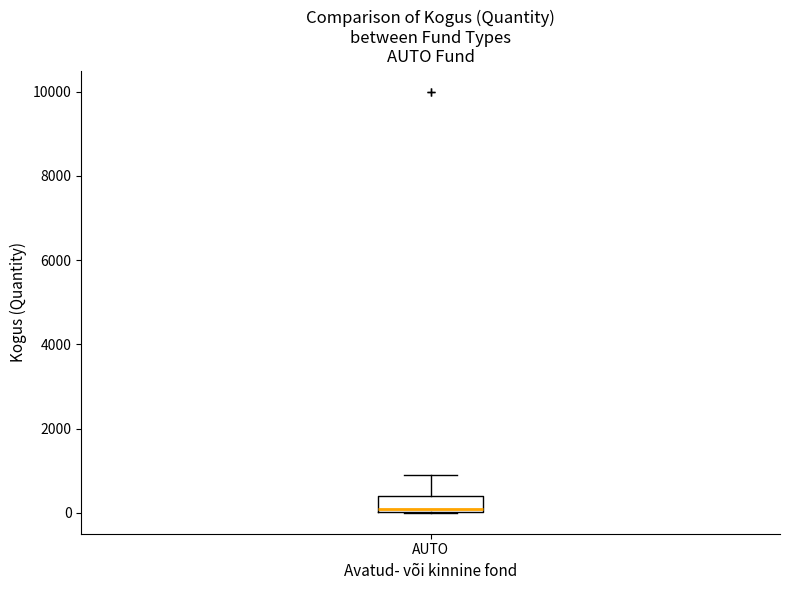

Transcribe this box plot: give where the median line is, the range the box spans, and where the two whiskers end, as read against the y-axis. The values are not printed on the chart, so give them approximately, as read against the axis.

median 0 (just above the box's lower edge), box 0 to 400, whiskers 0 to 800